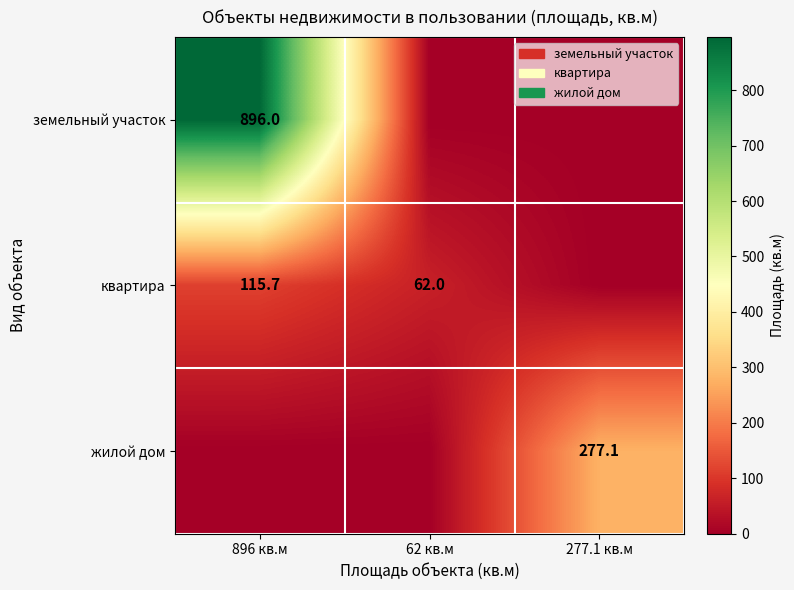

The value of земельный участок at 896 кв.м is 1211.4. True or false?

False